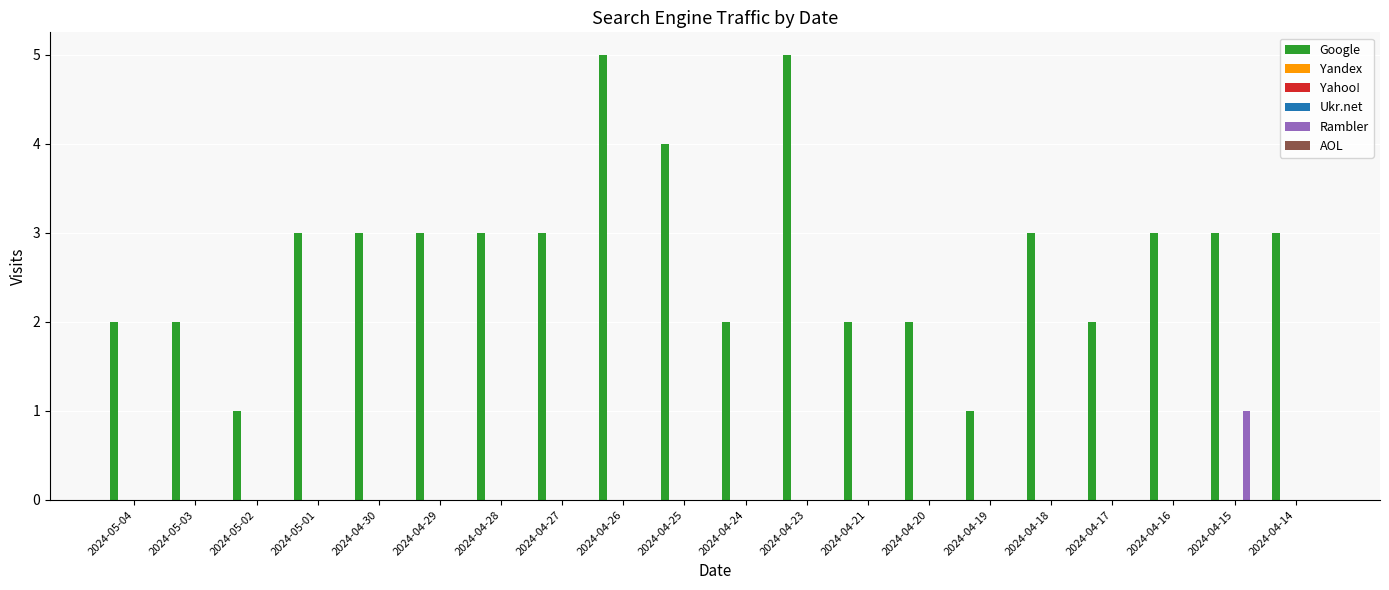

Reading right to left, transcribe all the data shown in this chart.

Google: 3	3	3	2	3	1	2	2	5	2	4	5	3	3	3	3	3	1	2	2
Yandex: 0	0	0	0	0	0	0	0	0	0	0	0	0	0	0	0	0	0	0	0
Yahoo!: 0	0	0	0	0	0	0	0	0	0	0	0	0	0	0	0	0	0	0	0
Ukr.net: 0	0	0	0	0	0	0	0	0	0	0	0	0	0	0	0	0	0	0	0
Rambler: 0	1	0	0	0	0	0	0	0	0	0	0	0	0	0	0	0	0	0	0
AOL: 0	0	0	0	0	0	0	0	0	0	0	0	0	0	0	0	0	0	0	0